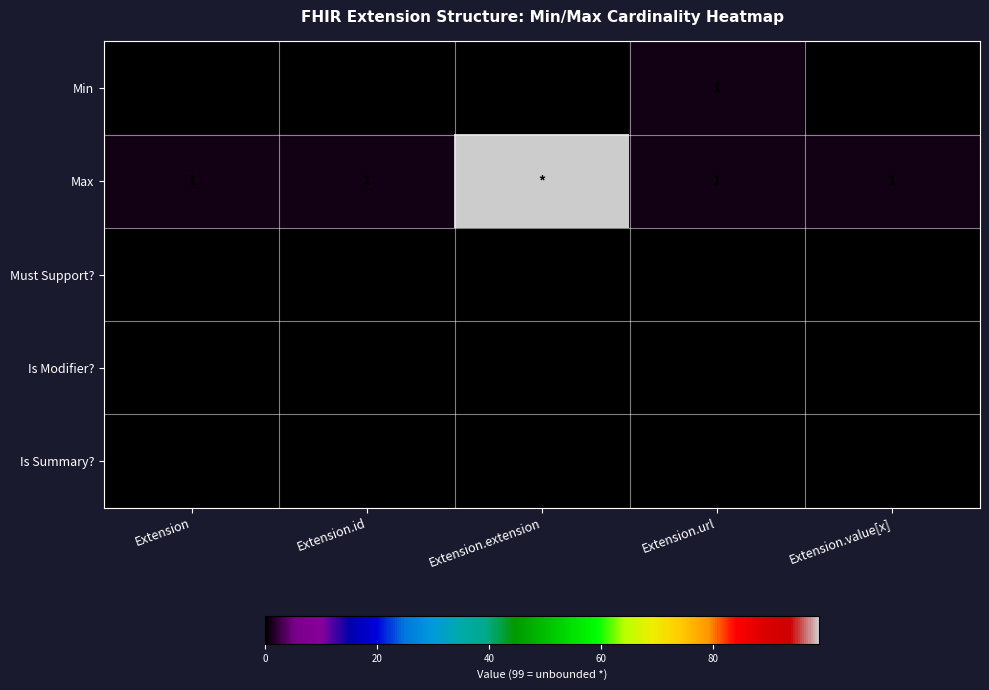

True or false: Must Support? has a value of 0 at Extension.value[x].

True